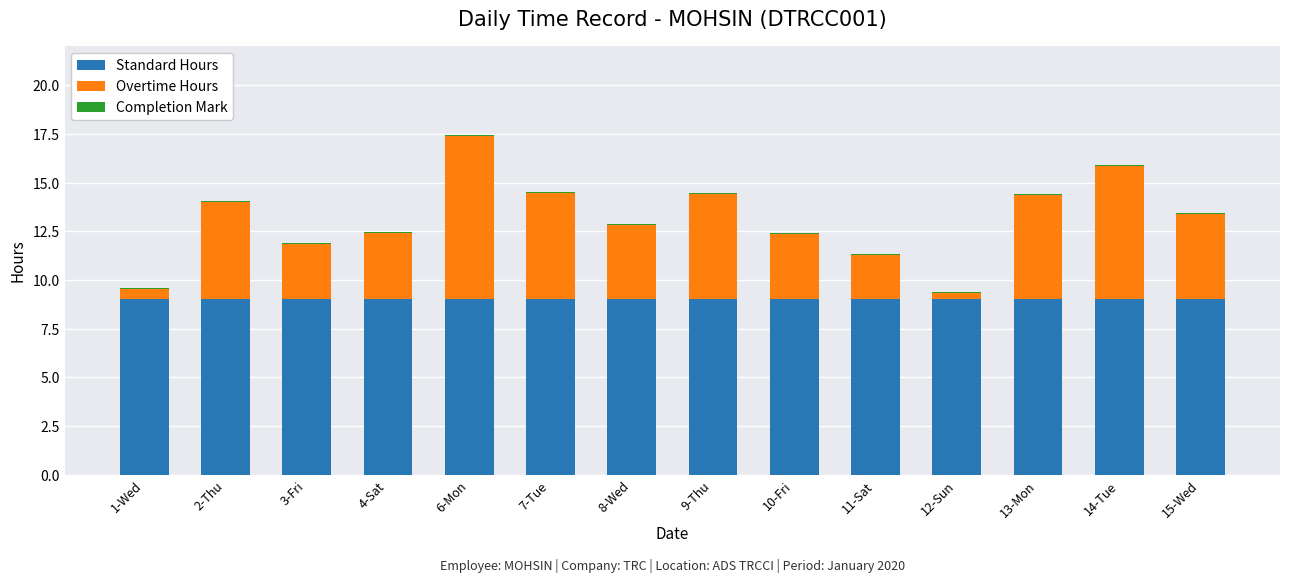

True or false: Standard Hours has a value of 9.0 at 4-Sat.

True